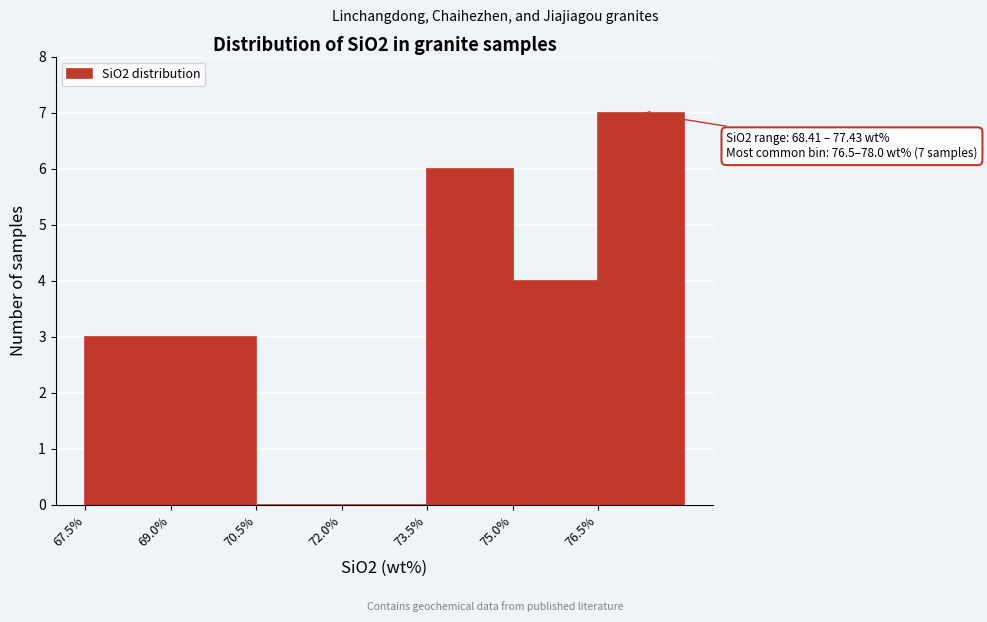

Over which range of the x-axis is the bar tallest?

76.5 to 78.0